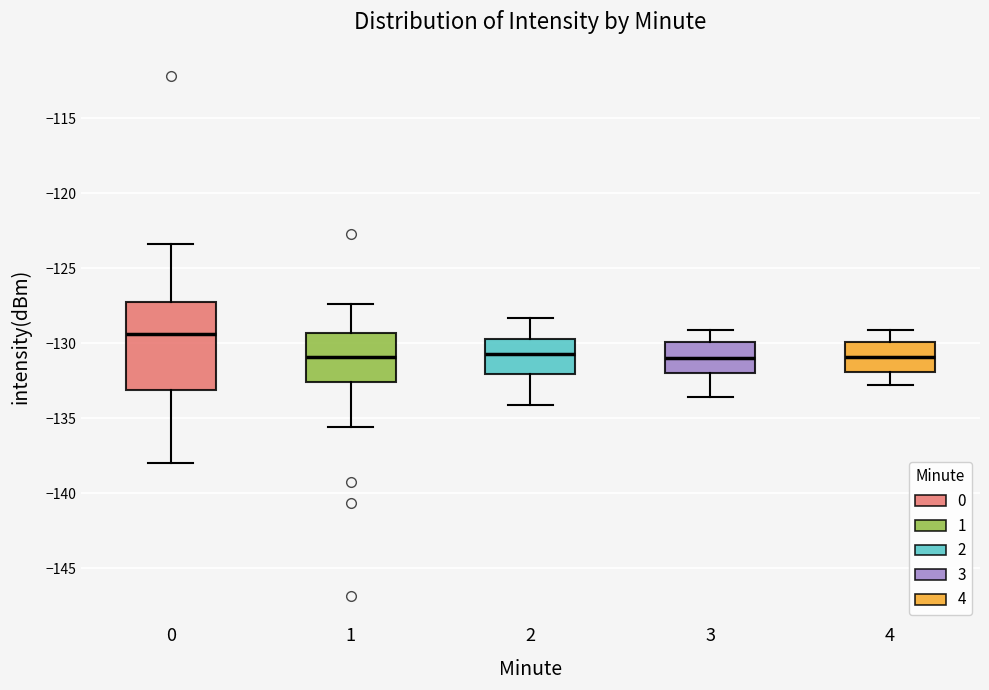

Where does the upper whisker of the box at x = 0 end on the y-axis? The values are not printed on the chart, so give them approximately, as read against the axis.

-123.5